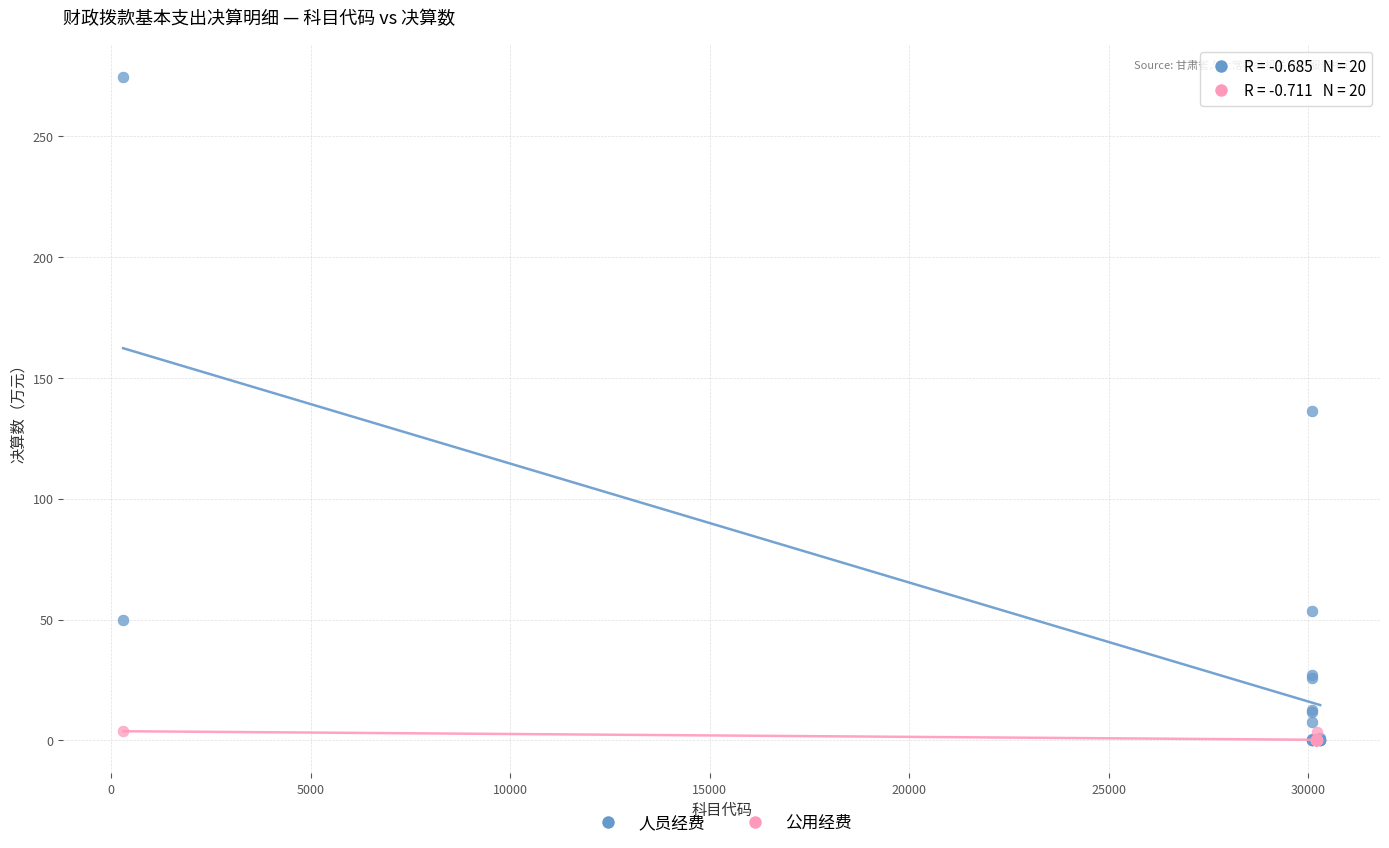

Which series has the widest spread of Y values?

人员经费